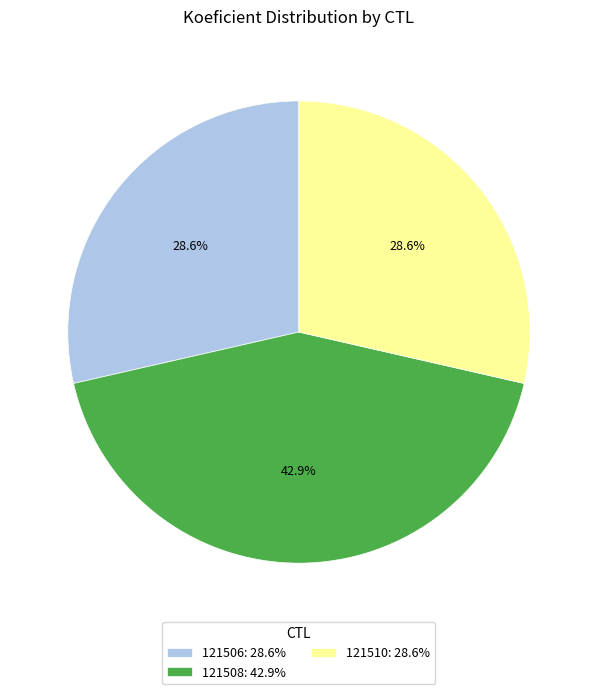

How many slices are in this pie chart?

3